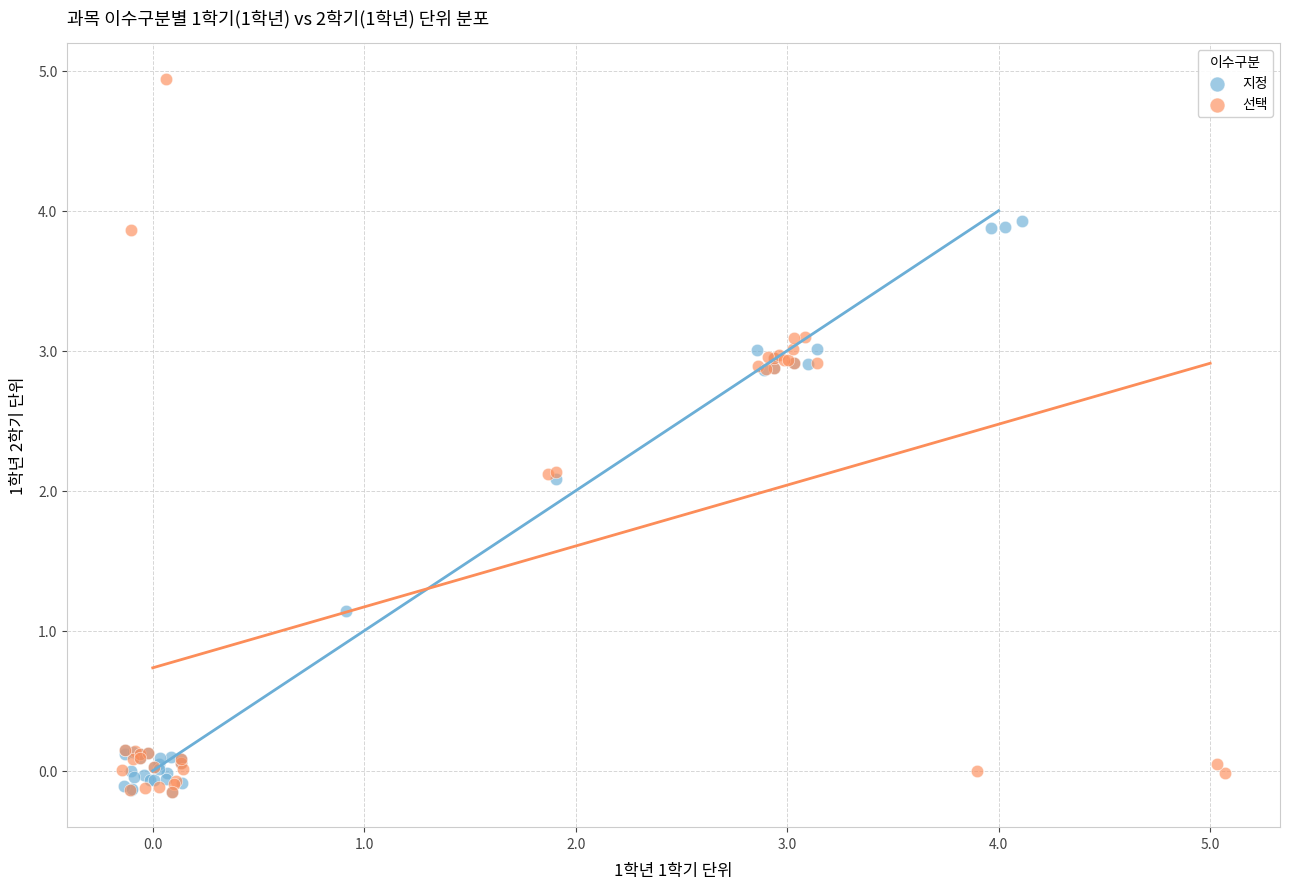

Which series reaches the maximum Y coordinate?

선택